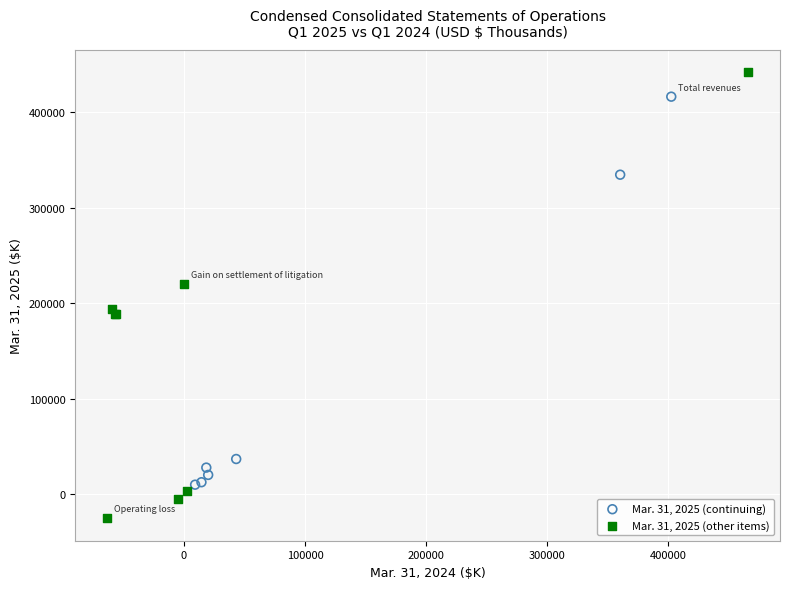

Which series reaches the maximum Y coordinate?

Mar. 31, 2025 (other items)